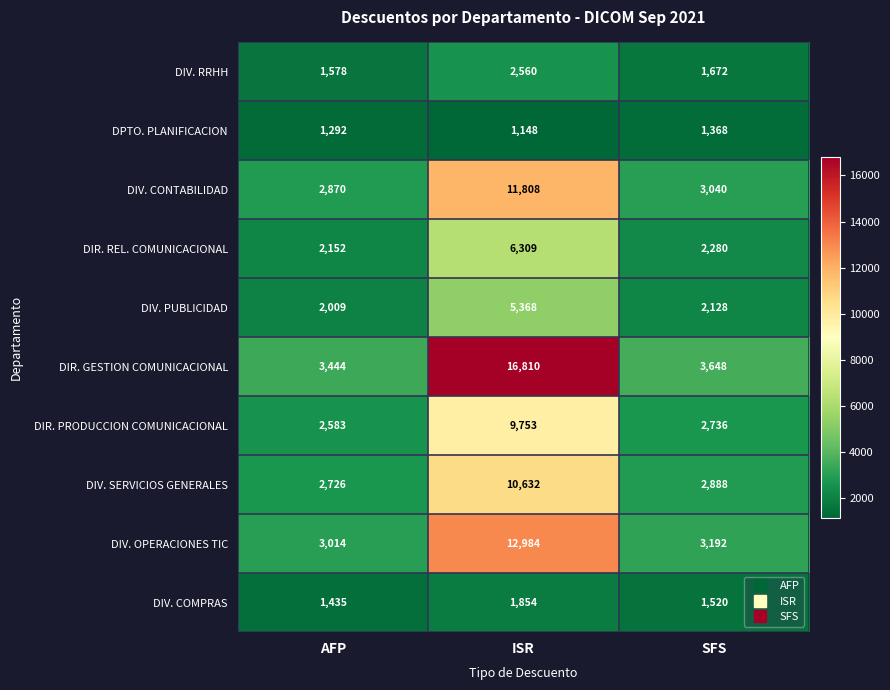

At which category does the chart reach its peak across all series?

ISR